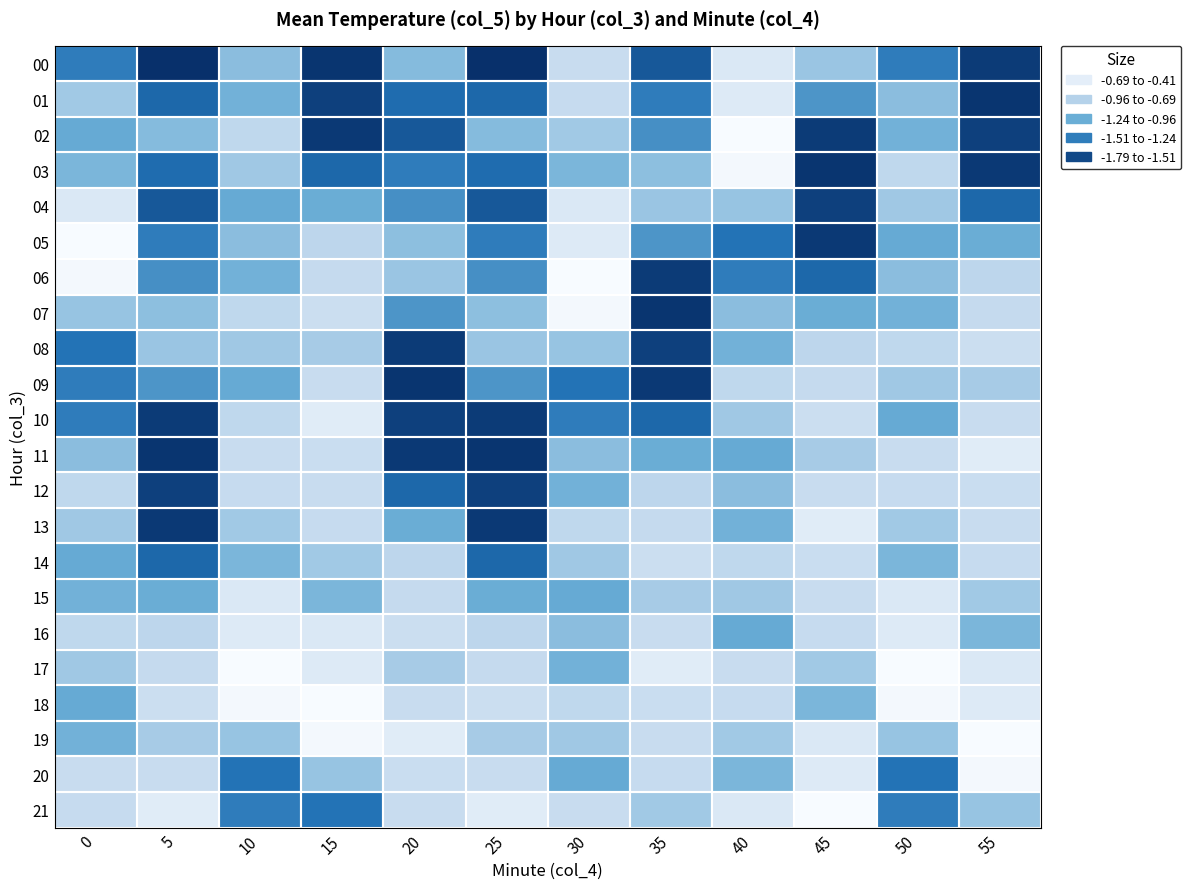

What is the total value across all series at 35?

-24.4